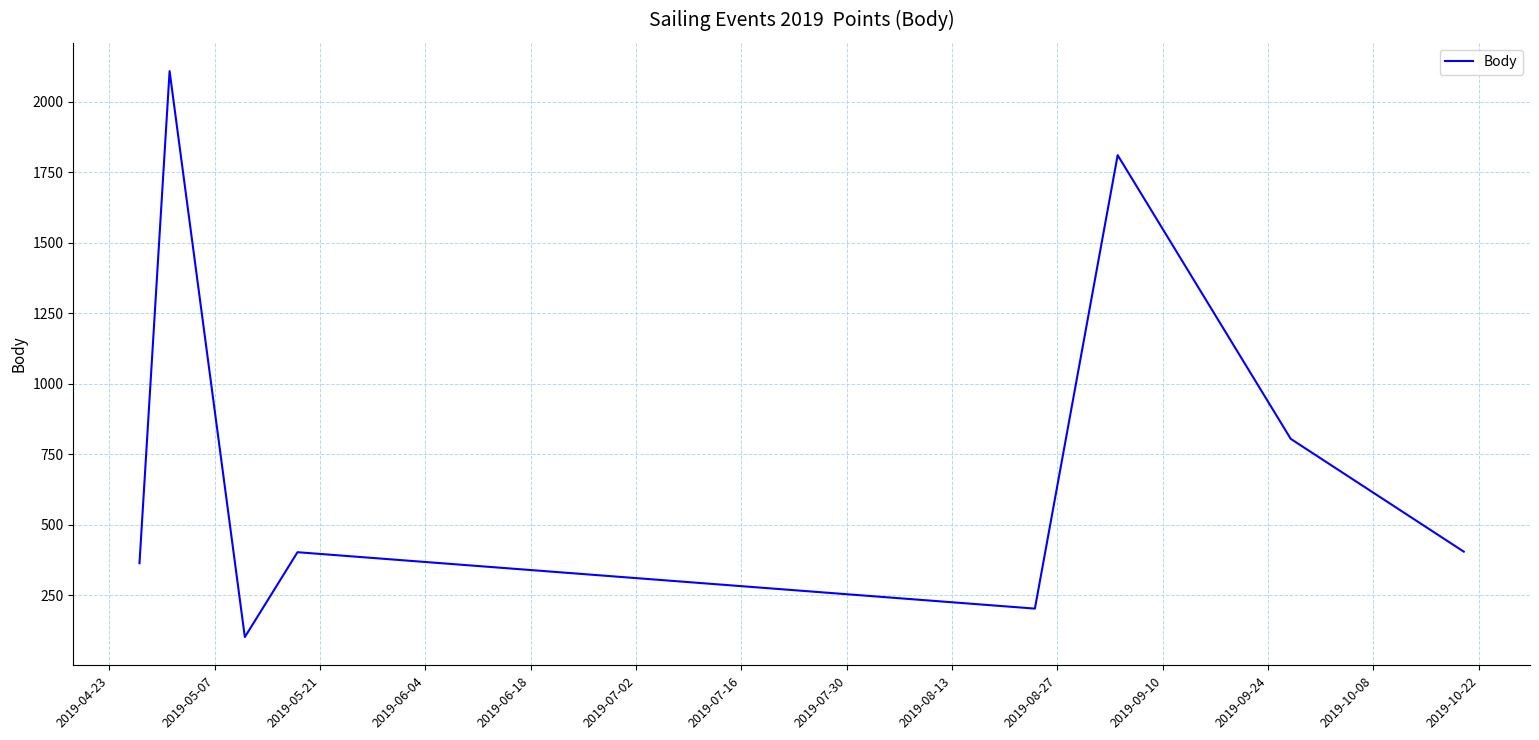

What is the minimum value shown in the chart?

101